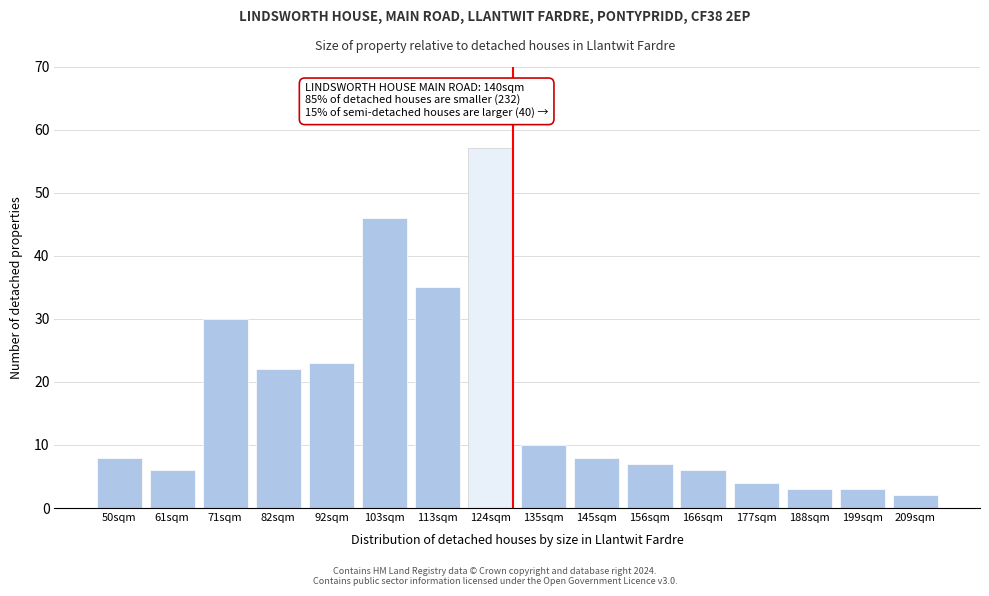

Reading right to left, list all the values displayed in this chart.

209sqm=2	199sqm=3	188sqm=3	177sqm=4	166sqm=6	156sqm=7	145sqm=8	135sqm=10	124sqm=57	113sqm=35	103sqm=46	92sqm=23	82sqm=22	71sqm=30	61sqm=6	50sqm=8